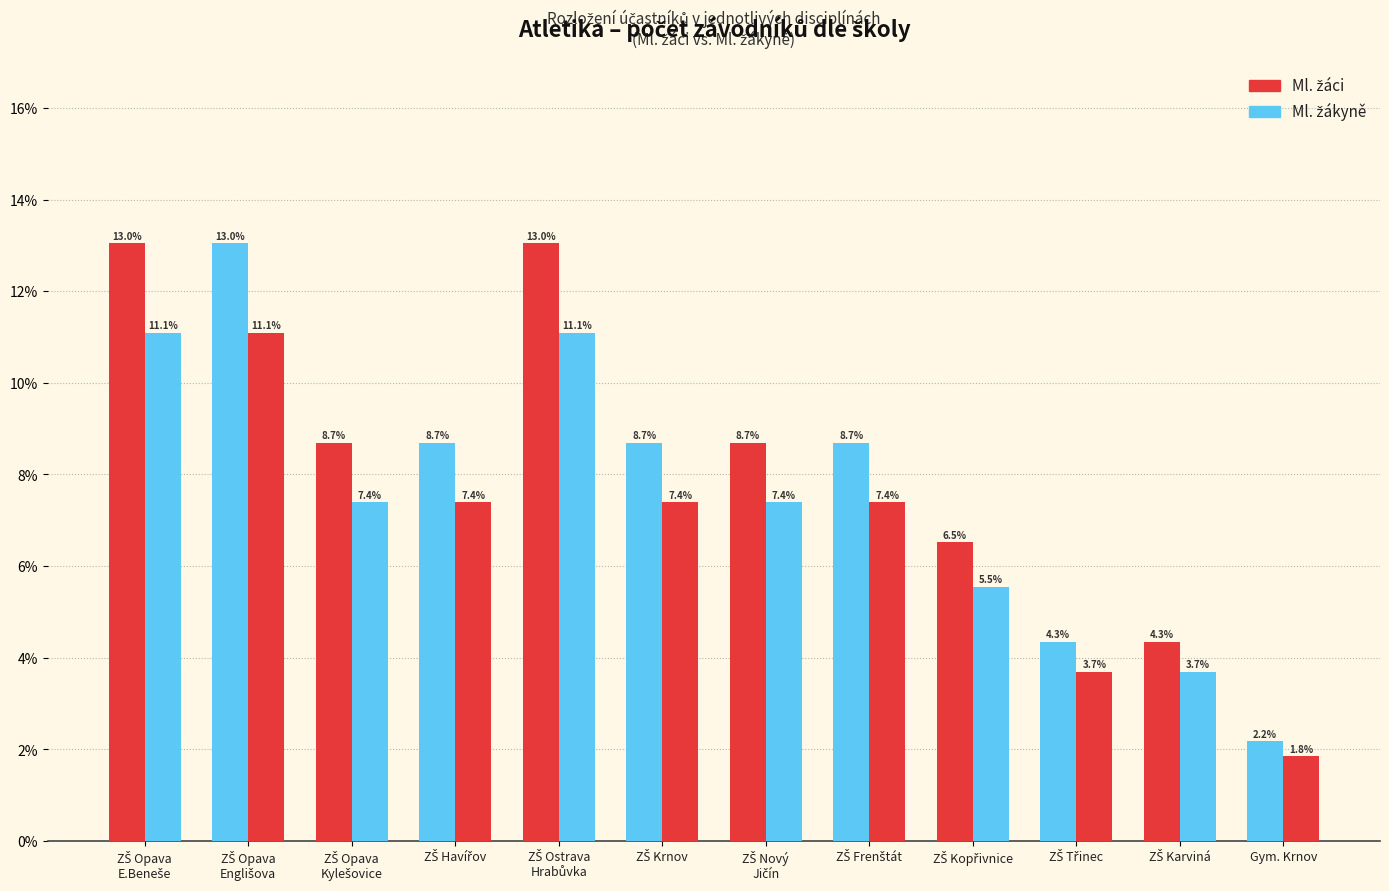

How many series are shown in this chart?

2